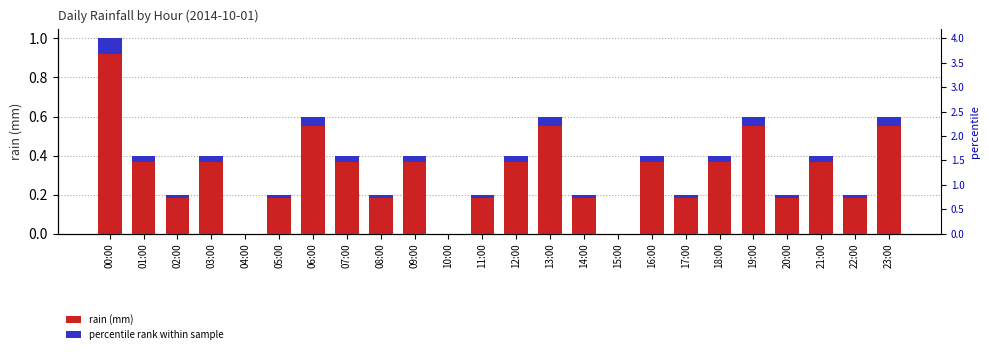

At which label does rain (mm) reach its peak?

00:00